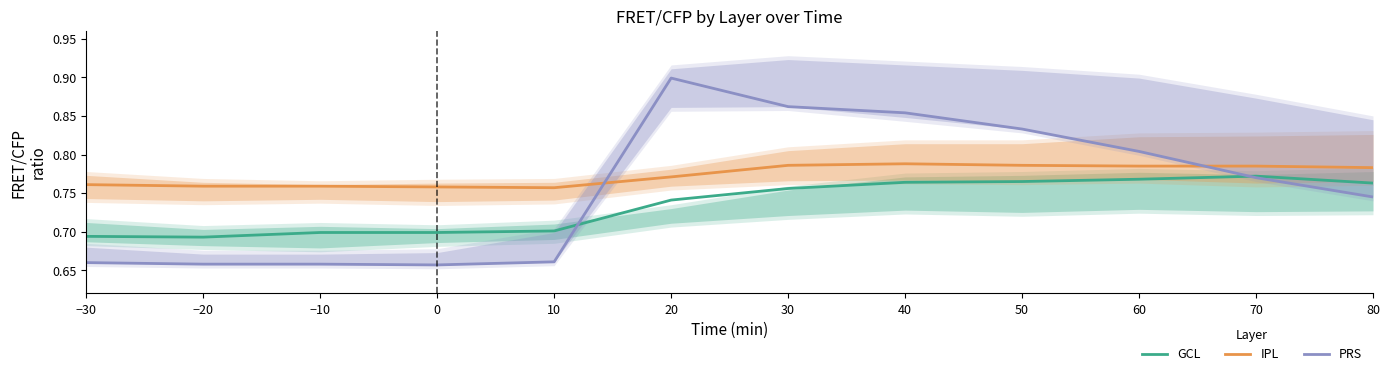

What is the label of the 5th point from the right?

40